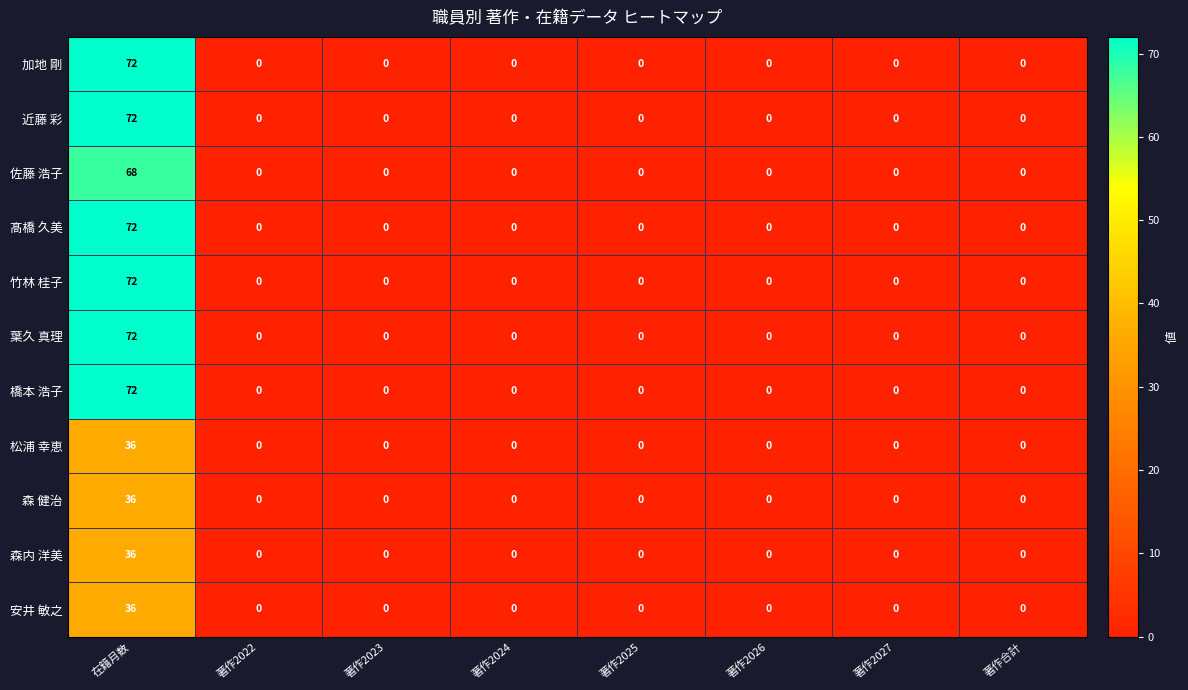

What is the difference between the maximum and minimum values in the 葉久 真理 series?

72